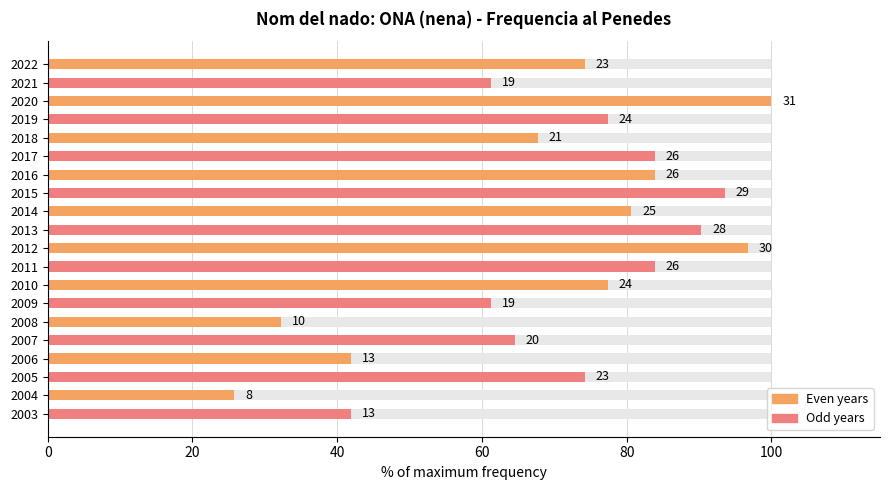

Which has a higher value, 2006 or 2005?

2005